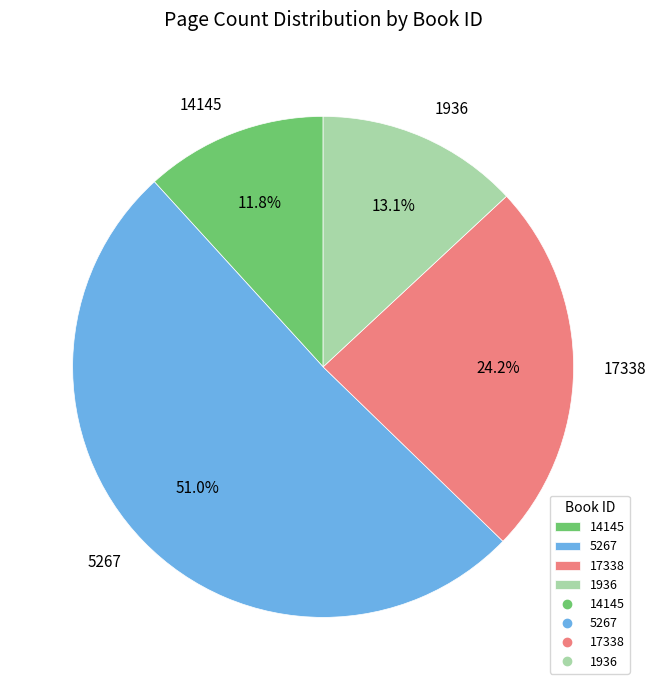

Which category has the biggest portion of the pie?

5267